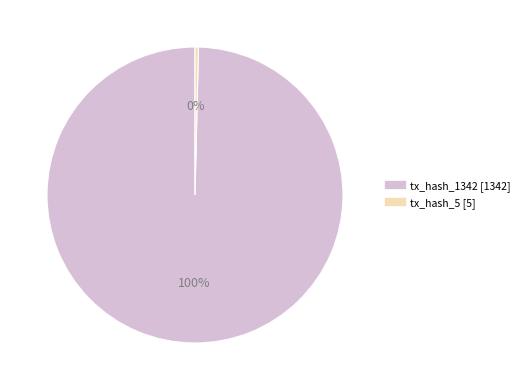

To the nearest percent, what is the average slice percentage?

50%